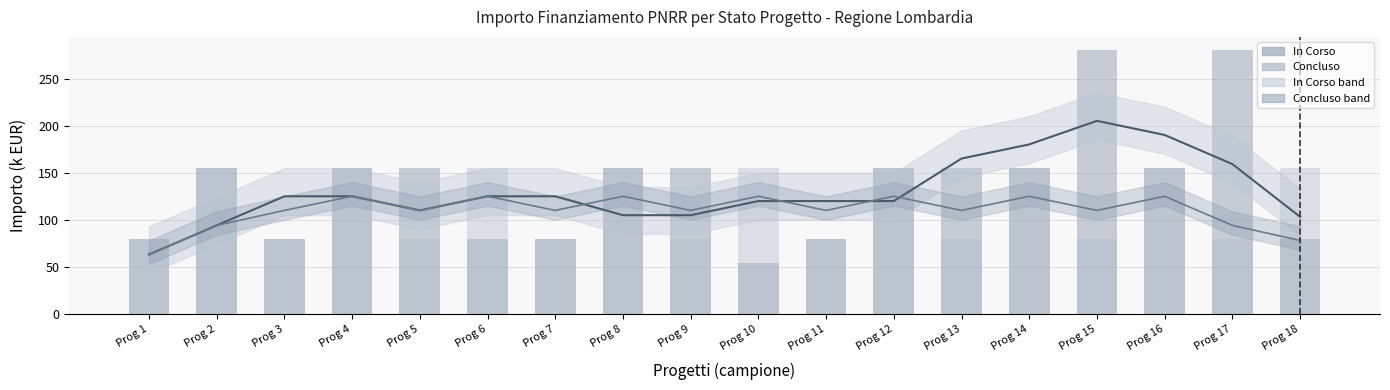

What is the difference between the In Corso values at Prog 14 and Prog 3?

75.3